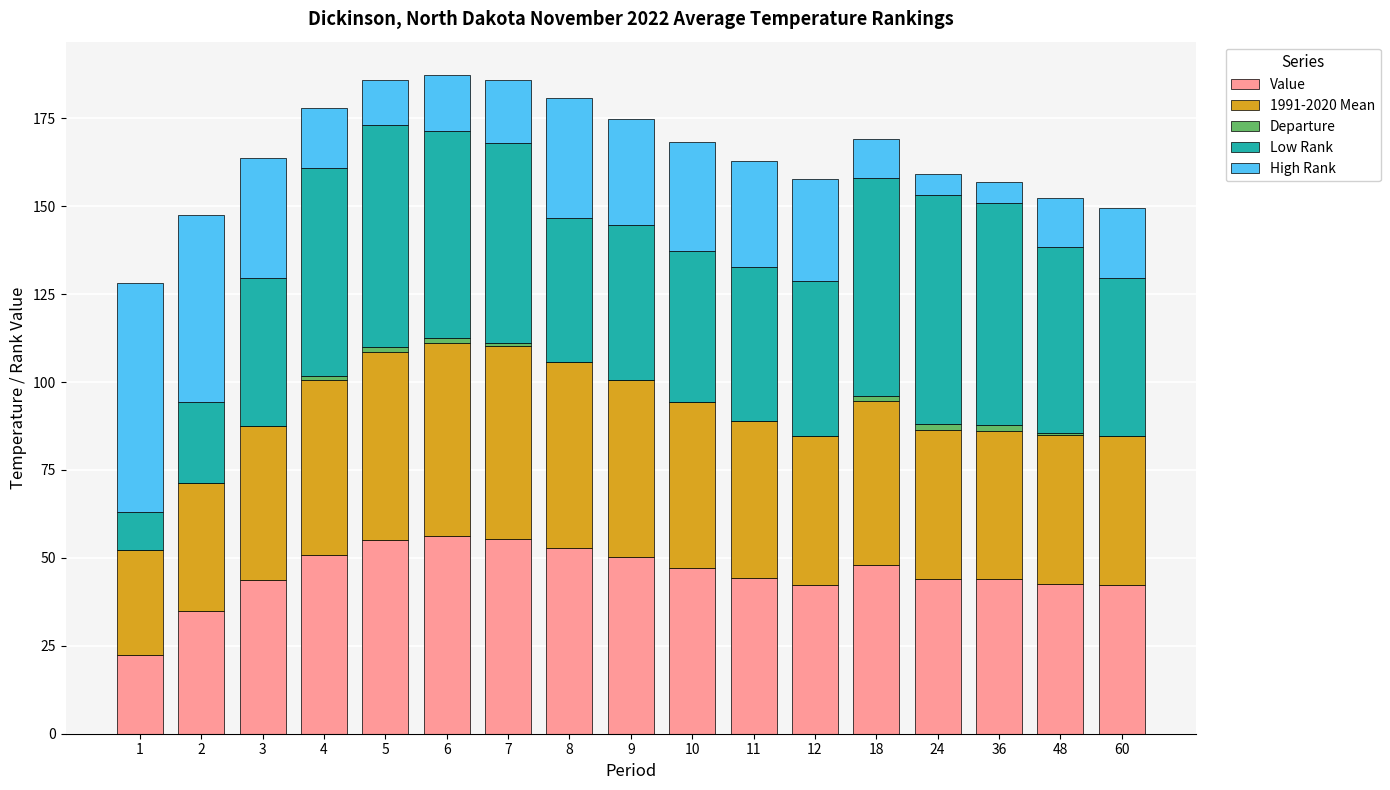

True or false: Value has a value of 82.5 at 8.

False